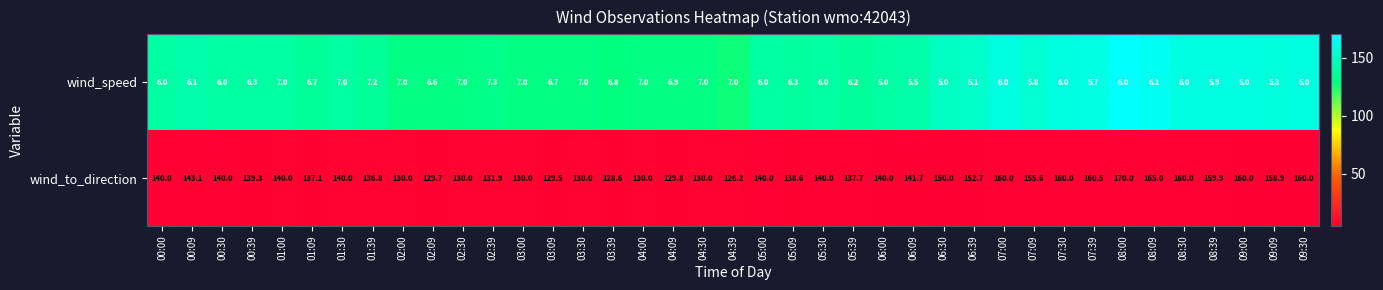

At 01:30, list the series in order from largest to smallest.

wind_to_direction, wind_speed